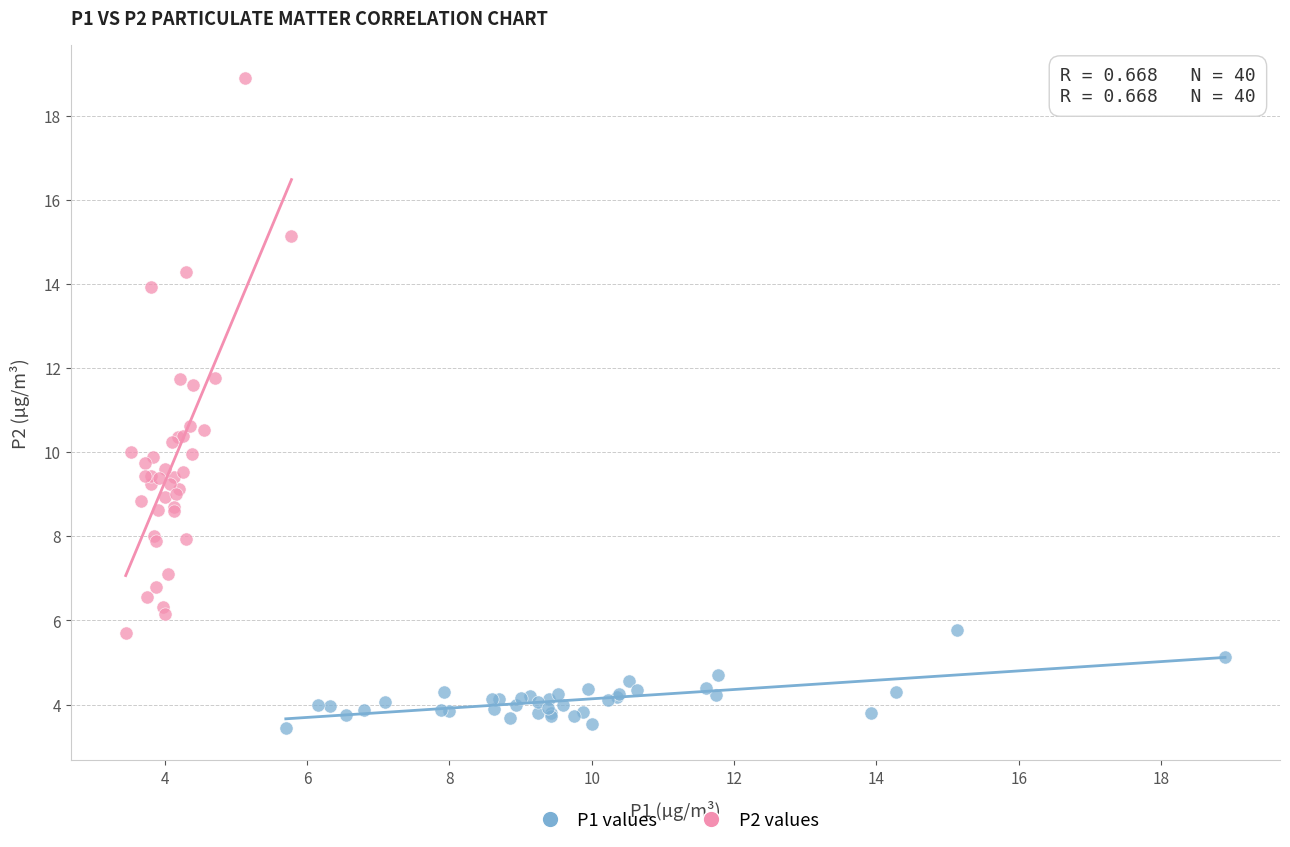

Which series has the widest spread of Y values?

P2 values